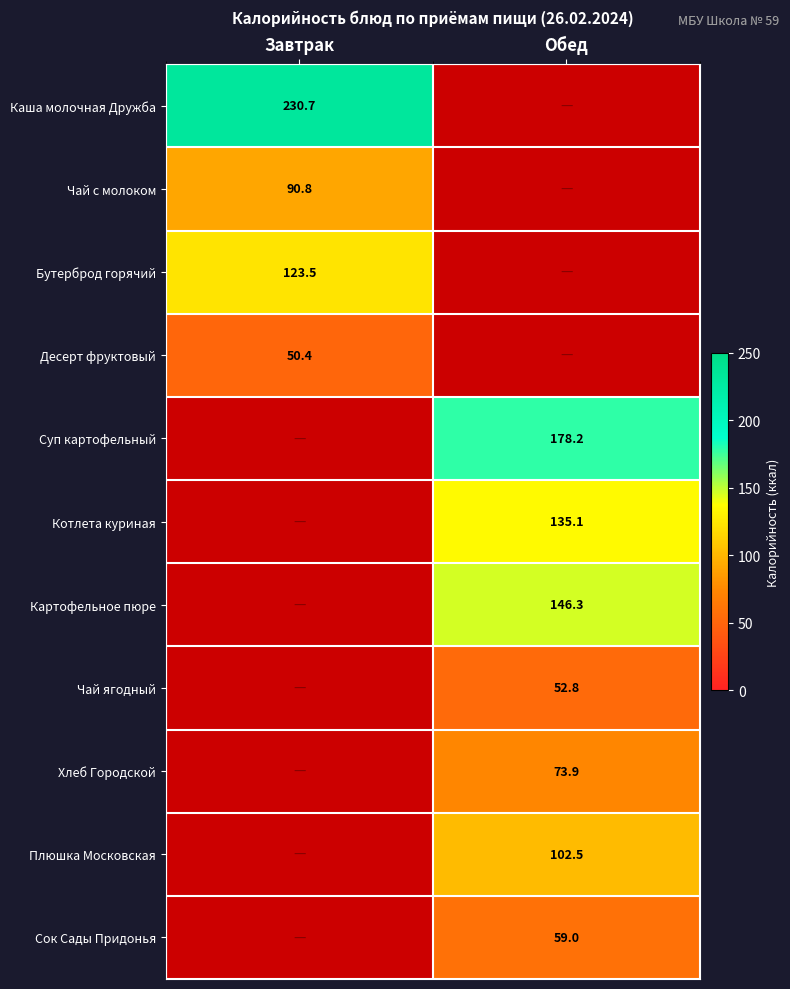

How many data points in Суп картофельный are above 178?

1